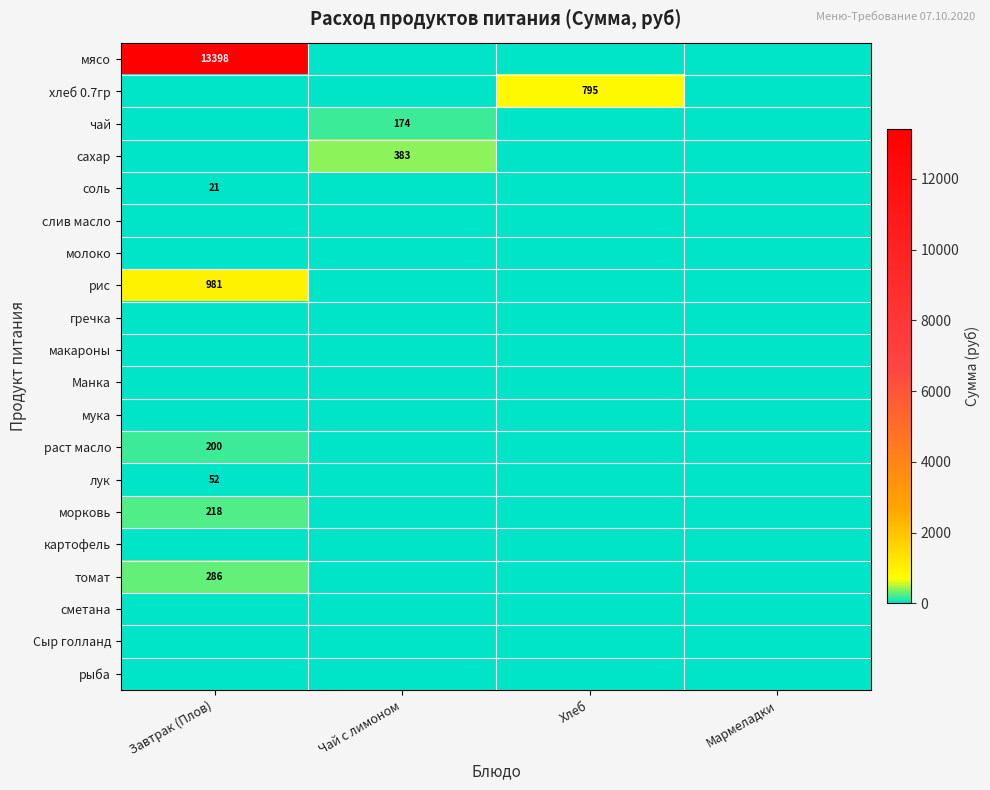

Is the value of сахар at Чай с лимоном greater than the value of мясо at Завтрак (Плов)?

No